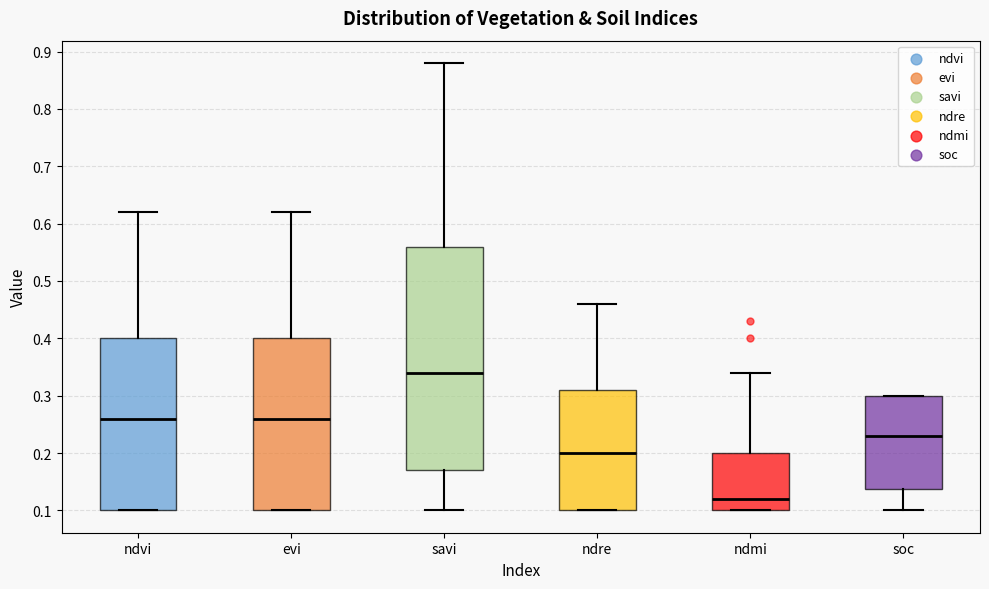

Which box is the tallest, from its lower edge to its upper edge?

savi